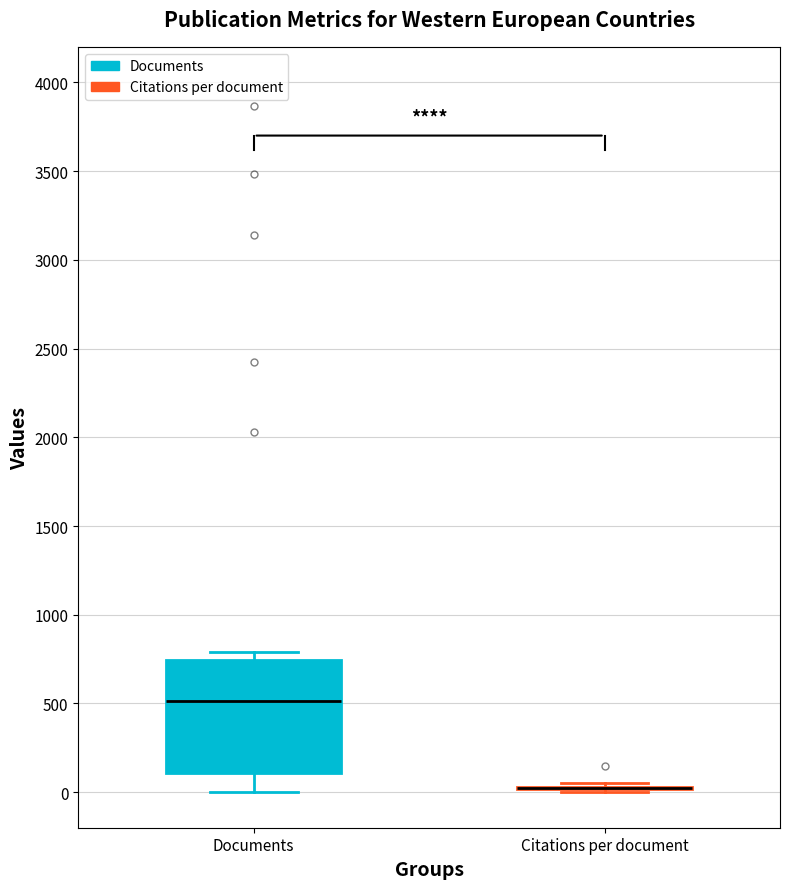

Which box is the tallest, from its lower edge to its upper edge?

Documents